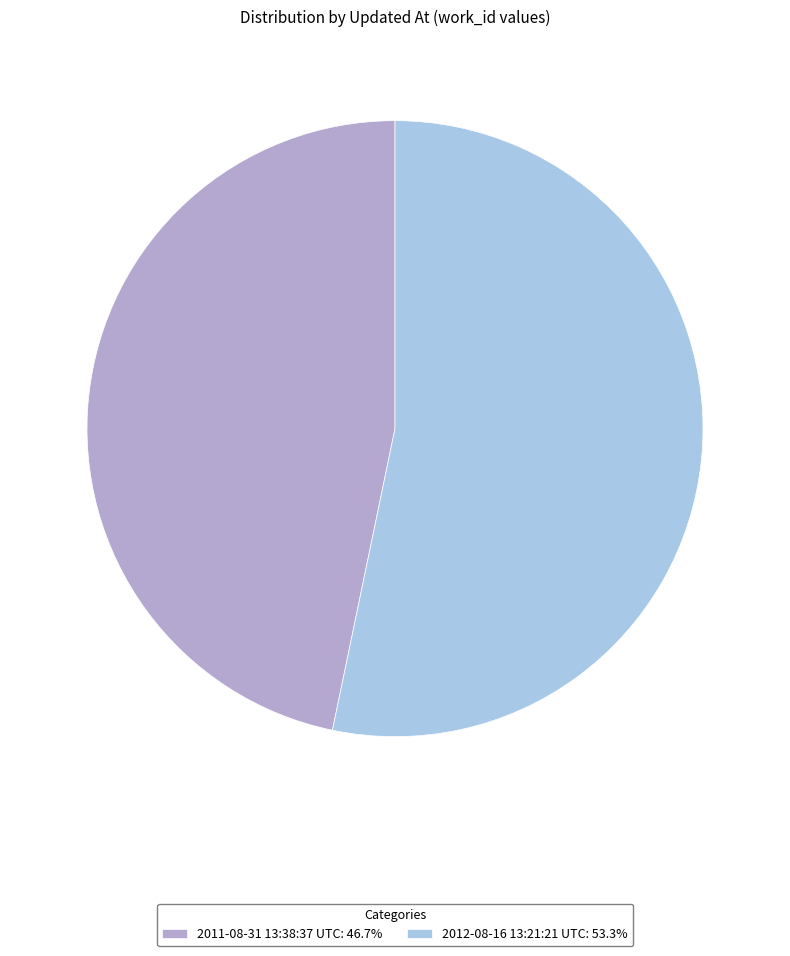

Does any single category account for the majority?

Yes